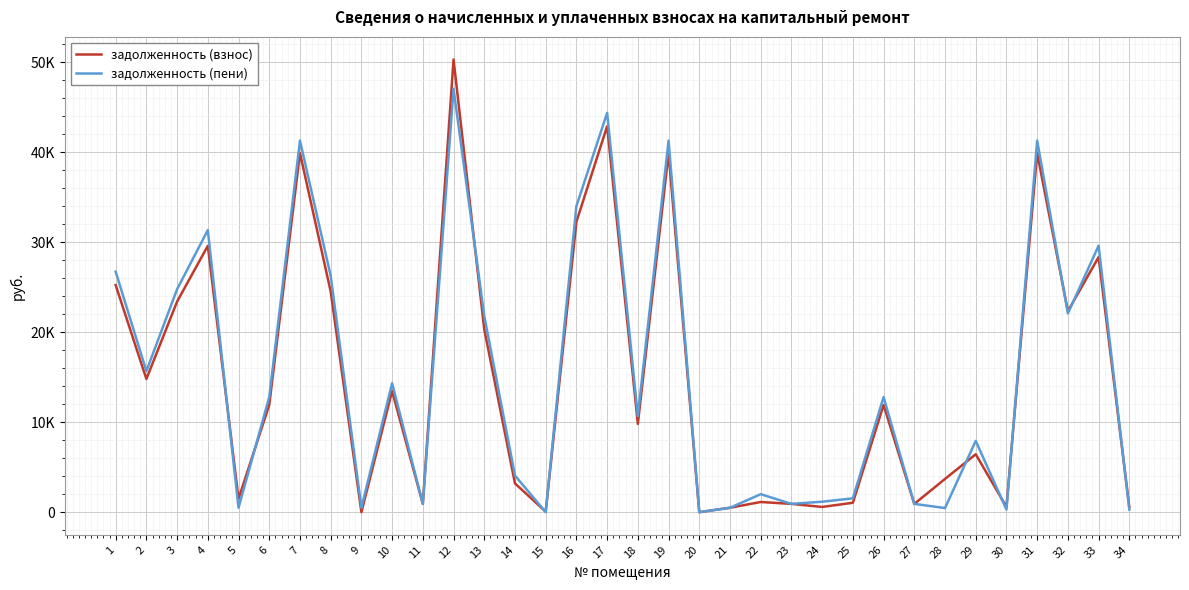

Where does the задолженность (пени) series first go above 12790?

1